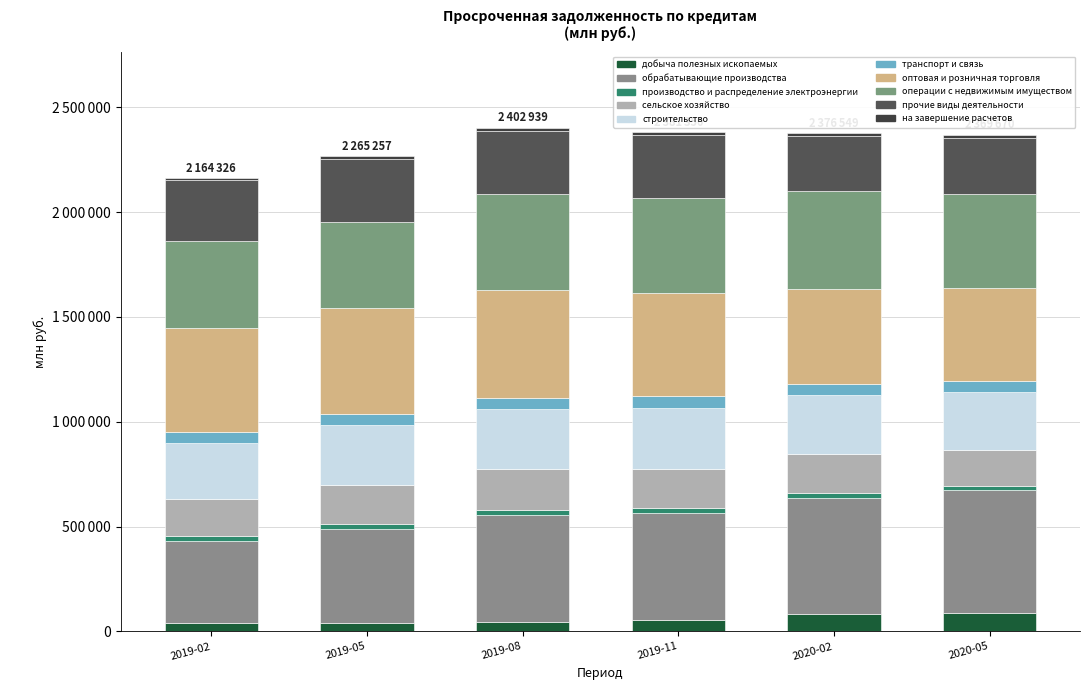

Does the chart contain any negative values?

No